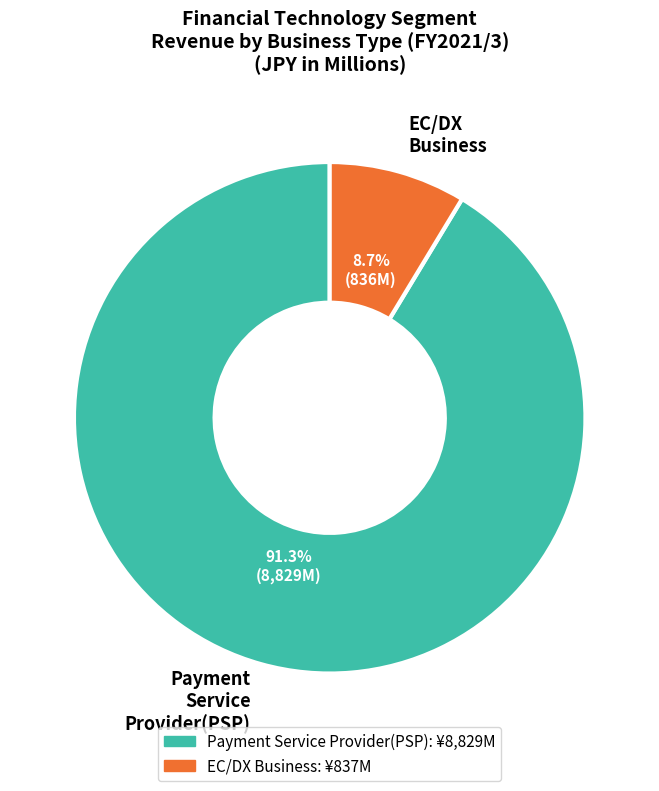

Which has a higher value, EC/DX Business or Payment Service Provider(PSP)?

Payment Service Provider(PSP)